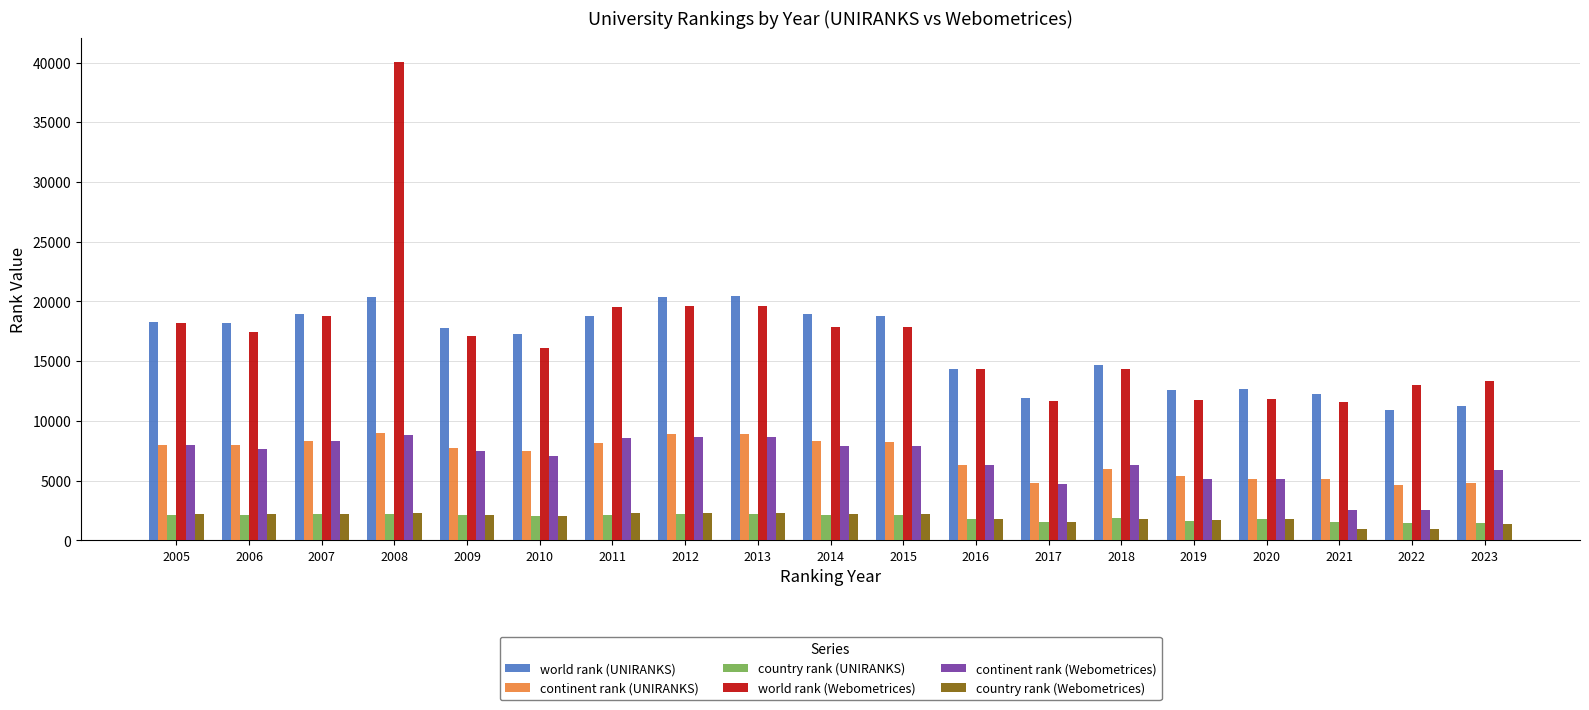

How many values in the world rank (UNIRANKS) series are below 17768?

9